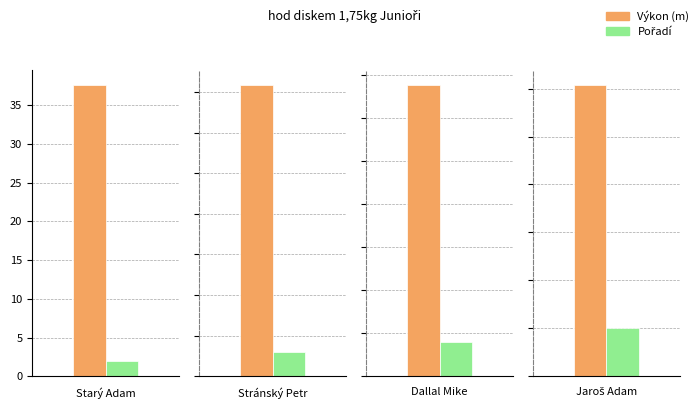

Which series changed the most between Starý Adam and Stránský Petr?

Výkon